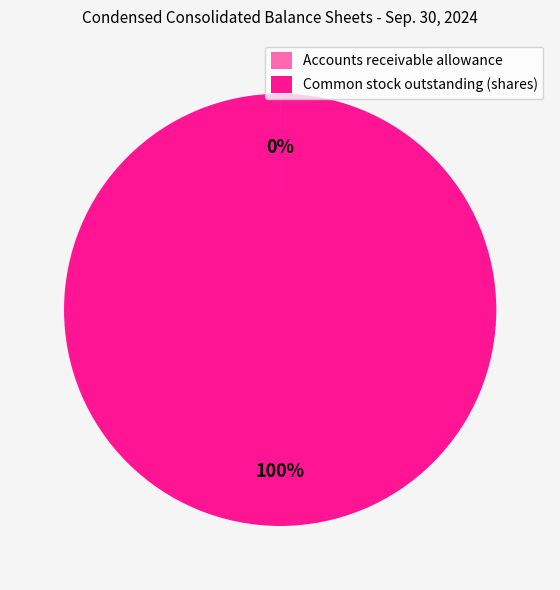

Is there any slice that represents more than half of the pie?

Yes